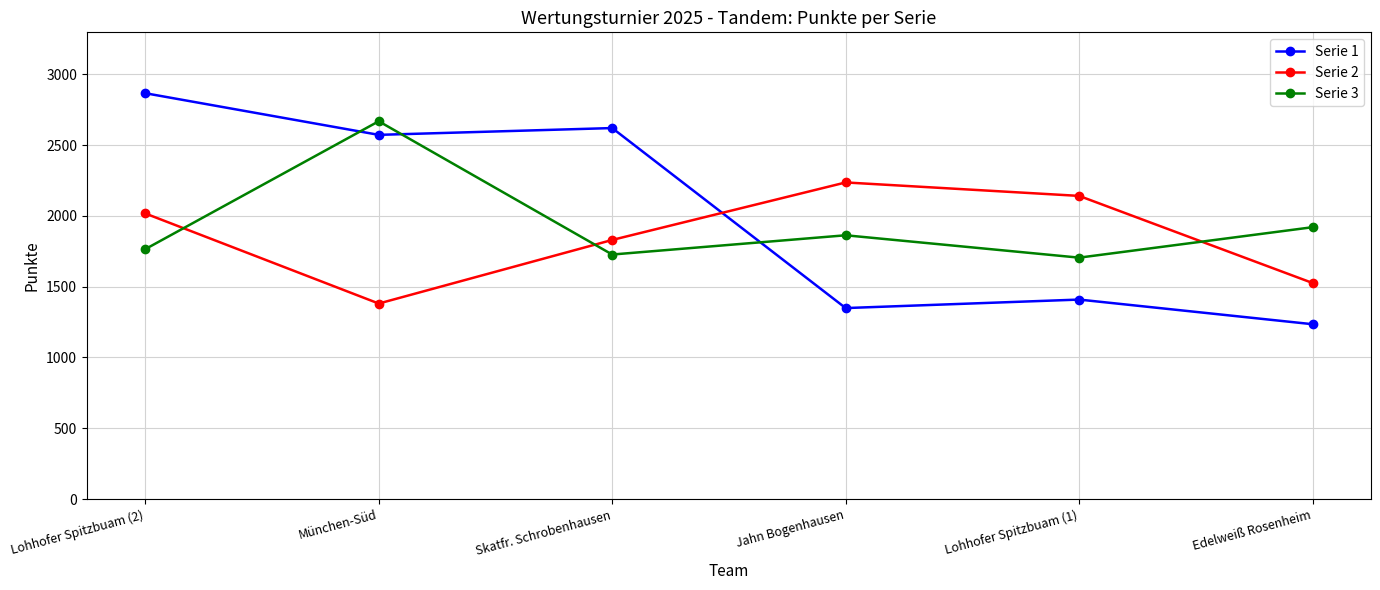

The Serie 1 series shows 1721 at Lohhofer Spitzbuam (2). True or false?

False